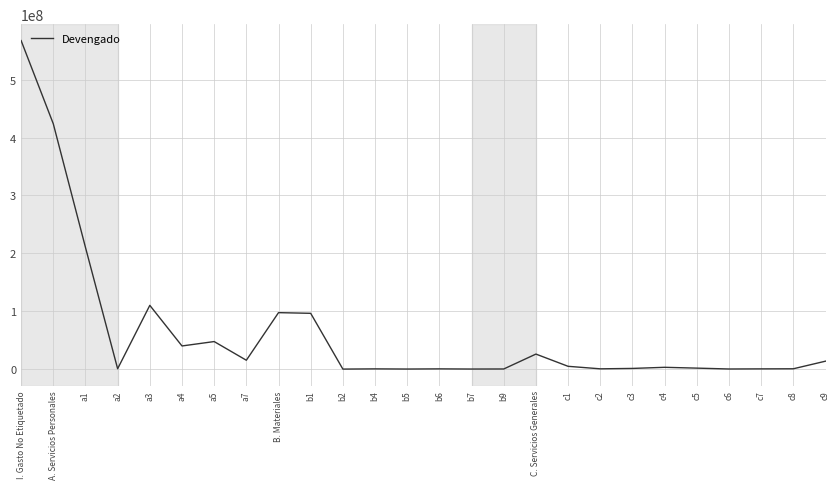

What is the difference between the values at c6 and c2?

285691.7